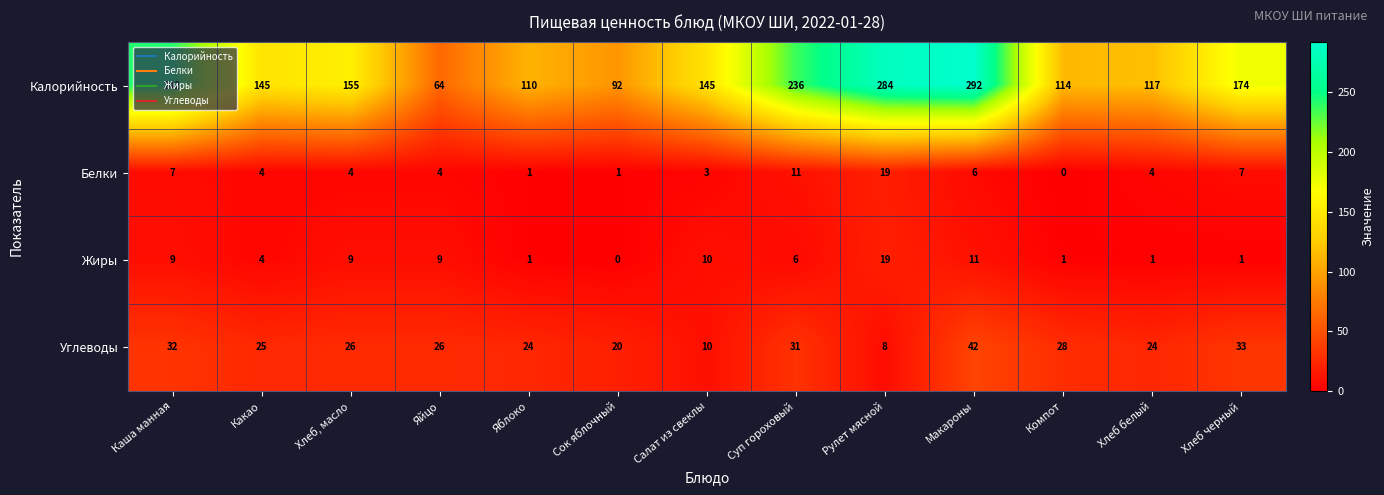

Is it true that Белки equals 4 at Яйцо?

True